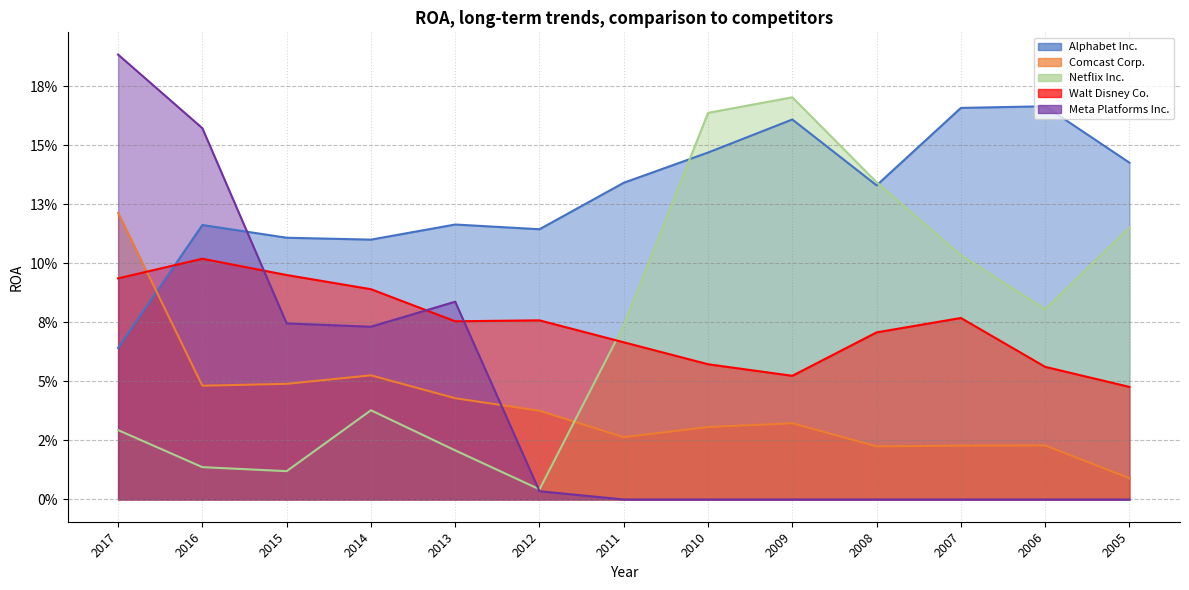

Does the chart display data point markers on the line(s)?

No